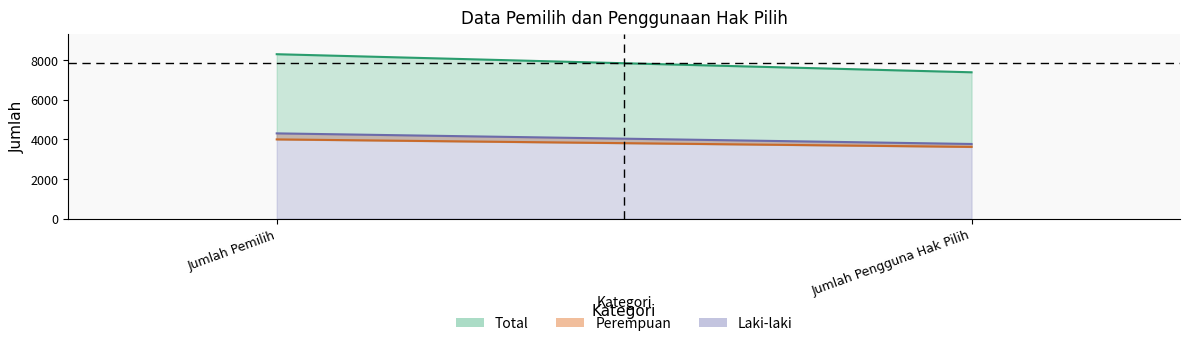

What value does the Total series have at Jumlah Pemilih, to the nearest 10?

8310